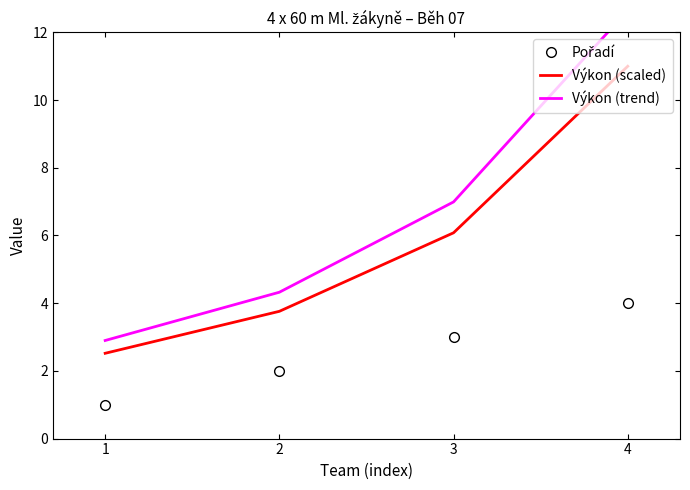

Does the chart have visible grid lines?

No